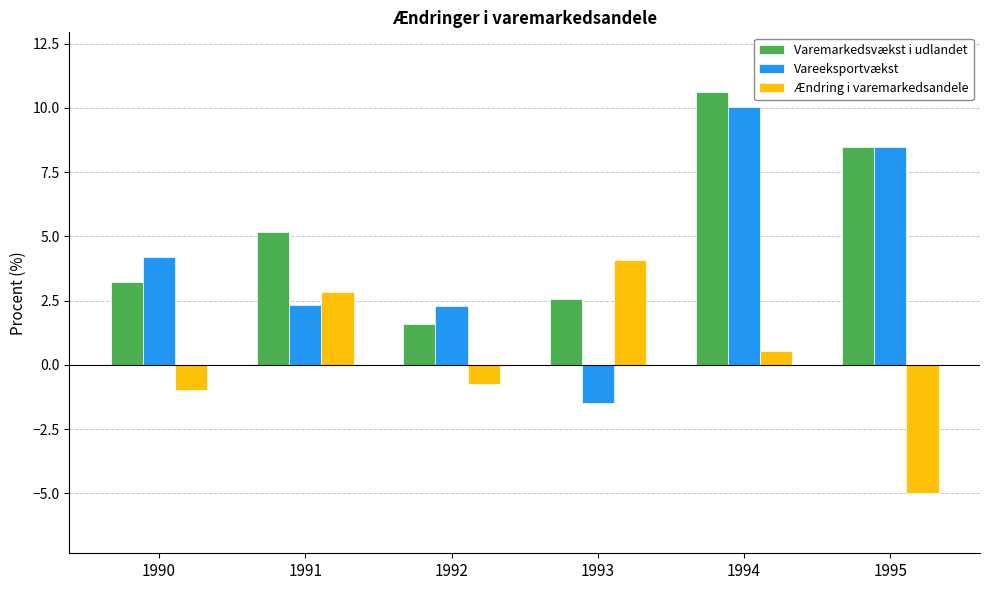

Is it true that Varemarkedsvækst i udlandet equals 14.1 at 1995?

False